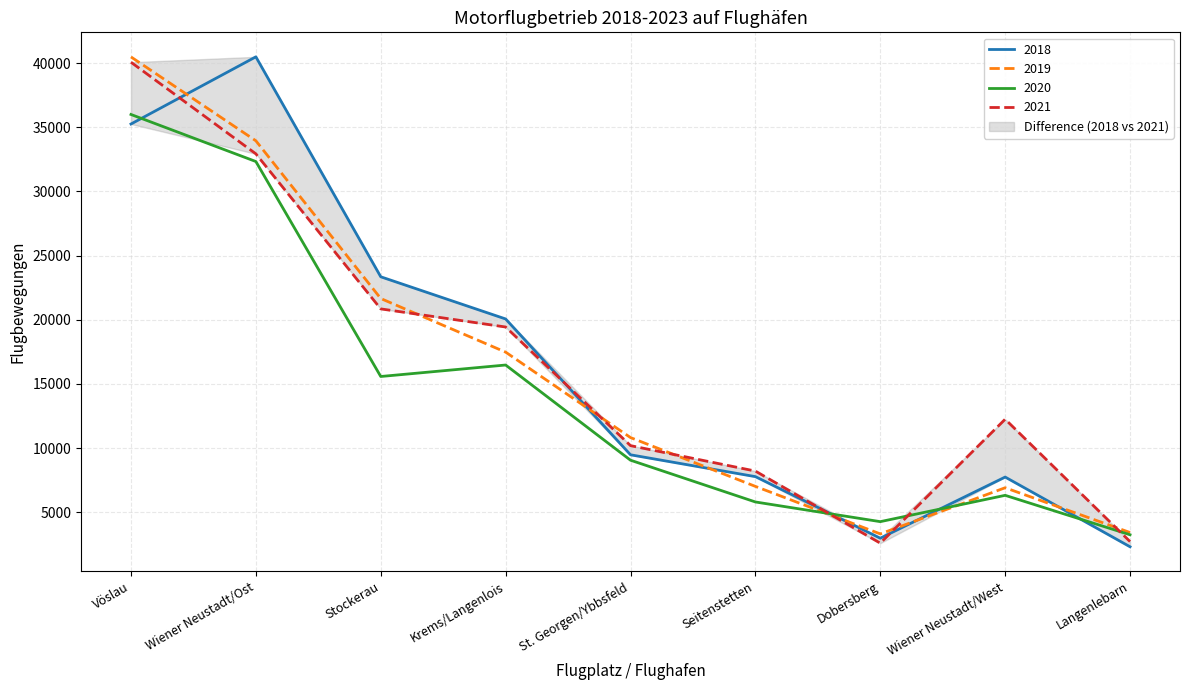

What is the total value across all series at Seitenstetten?

28795